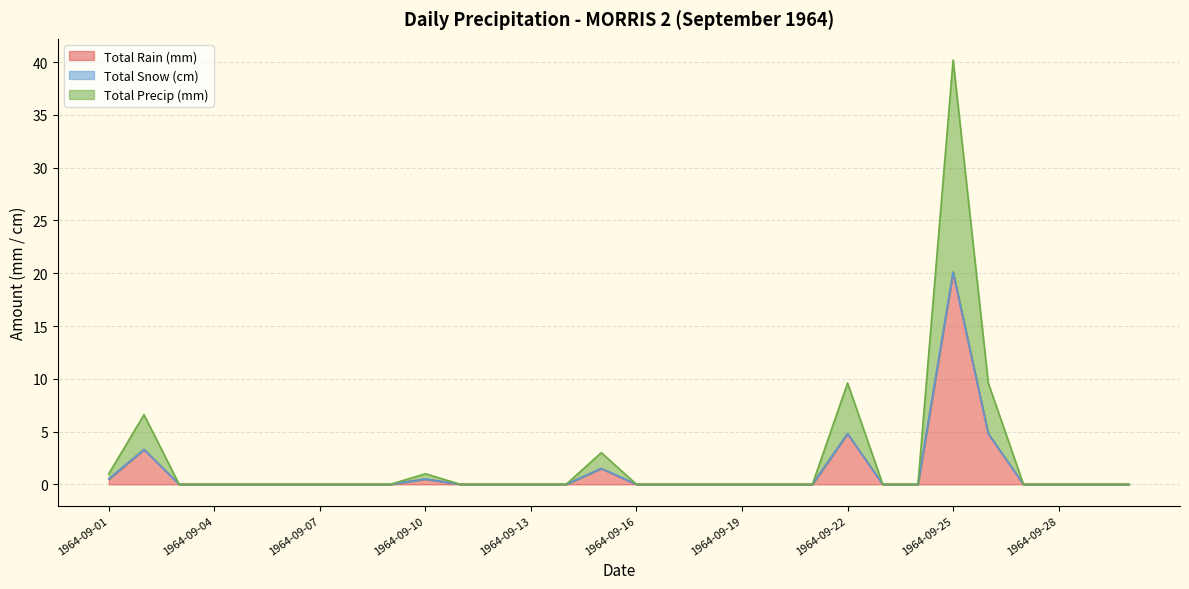

Does the chart display data point markers on the line(s)?

No